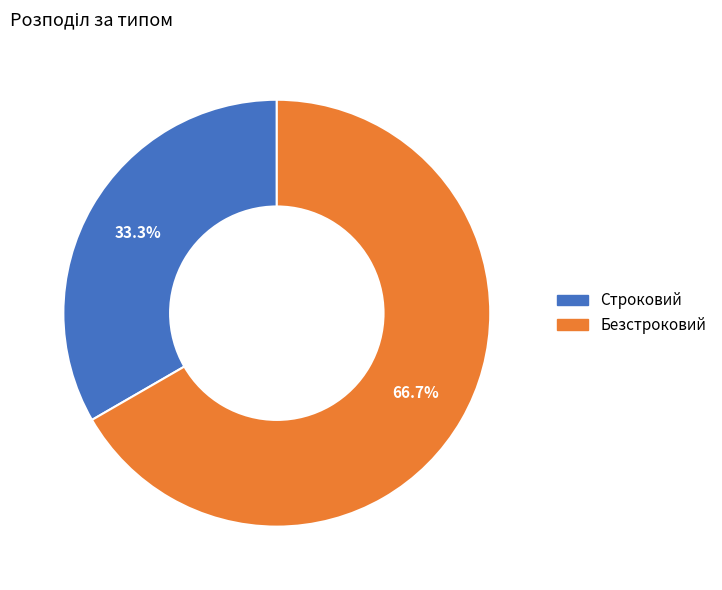

How many slices are in this pie chart?

2